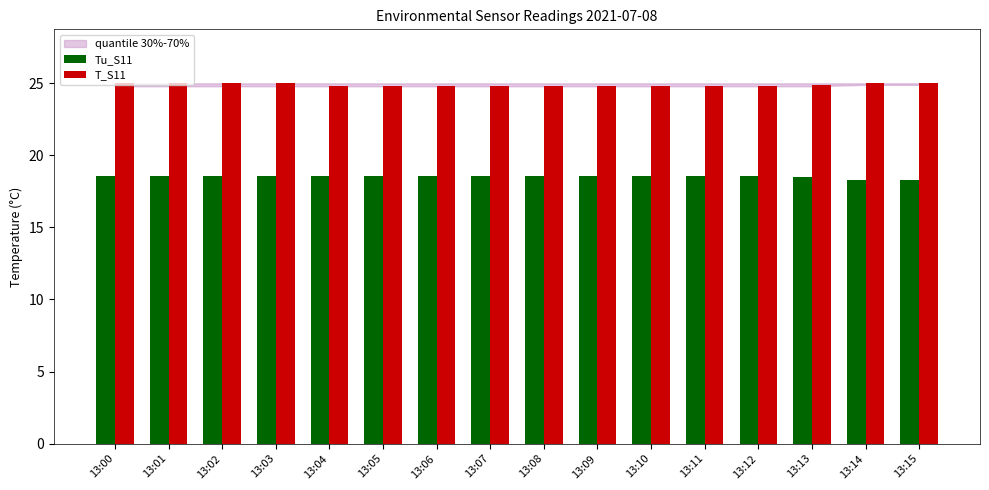

What is the approximate value of T_S11 at 13:13?

24.9